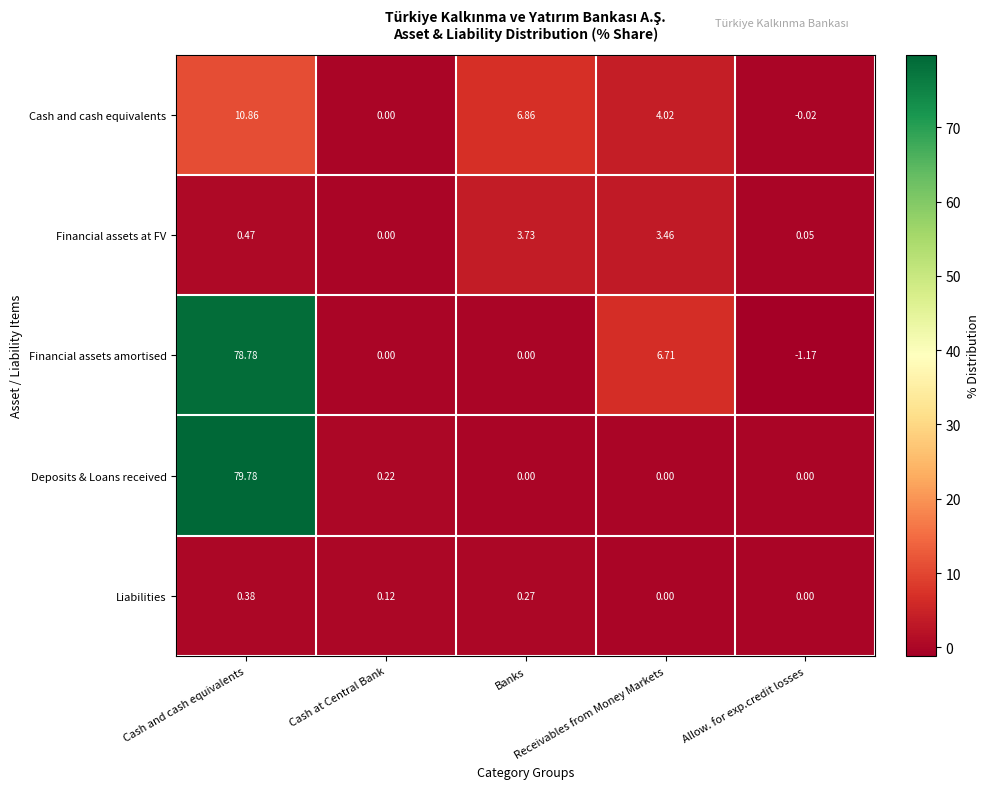

Which series has the largest range (max minus min)?

Financial assets amortised